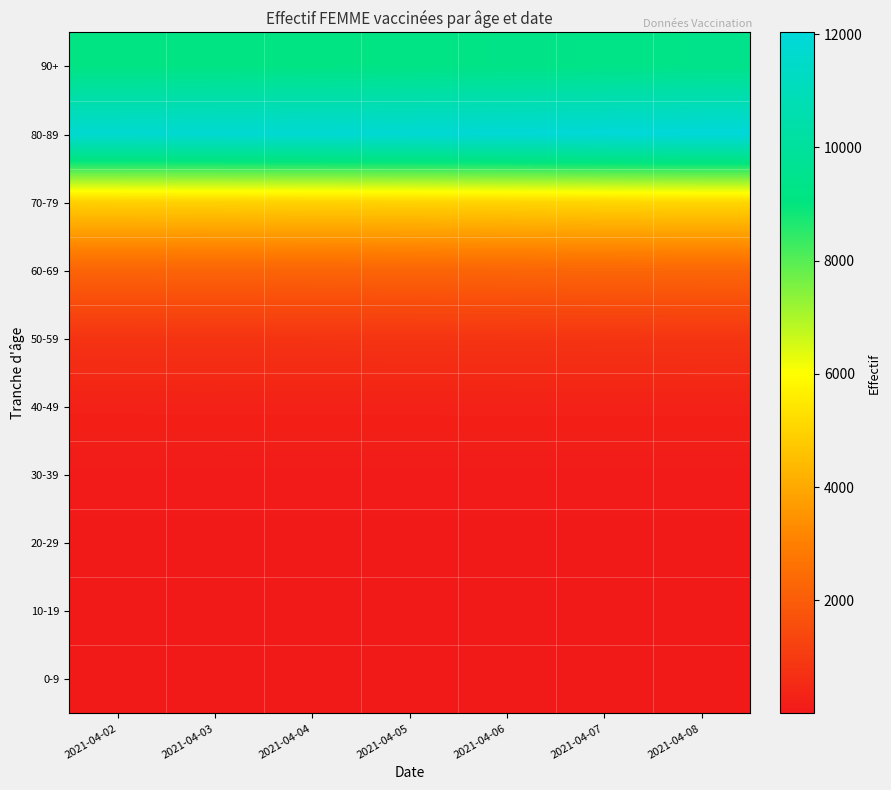

Reading left to right, transcribe all the data shown in this chart.

0-9: 2021-04-02=1	2021-04-03=1	2021-04-04=1	2021-04-05=1	2021-04-06=1	2021-04-07=1	2021-04-08=1
10-19: 2021-04-02=4	2021-04-03=4	2021-04-04=4	2021-04-05=4	2021-04-06=4	2021-04-07=5	2021-04-08=5
20-29: 2021-04-02=31	2021-04-03=31	2021-04-04=31	2021-04-05=31	2021-04-06=32	2021-04-07=32	2021-04-08=32
30-39: 2021-04-02=74	2021-04-03=74	2021-04-04=74	2021-04-05=74	2021-04-06=75	2021-04-07=76	2021-04-08=75
40-49: 2021-04-02=258	2021-04-03=259	2021-04-04=260	2021-04-05=260	2021-04-06=262	2021-04-07=262	2021-04-08=264
50-59: 2021-04-02=797	2021-04-03=800	2021-04-04=802	2021-04-05=807	2021-04-06=814	2021-04-07=821	2021-04-08=825
60-69: 2021-04-02=2223	2021-04-03=2228	2021-04-04=2236	2021-04-05=2243	2021-04-06=2256	2021-04-07=2277	2021-04-08=2290
70-79: 2021-04-02=4943	2021-04-03=4962	2021-04-04=4980	2021-04-05=4993	2021-04-06=5026	2021-04-07=5066	2021-04-08=5106
80-89: 2021-04-02=11756	2021-04-03=11785	2021-04-04=11814	2021-04-05=11845	2021-04-06=11904	2021-04-07=11975	2021-04-08=12031
90+: 2021-04-02=9165	2021-04-03=9178	2021-04-04=9194	2021-04-05=9219	2021-04-06=9269	2021-04-07=9320	2021-04-08=9359